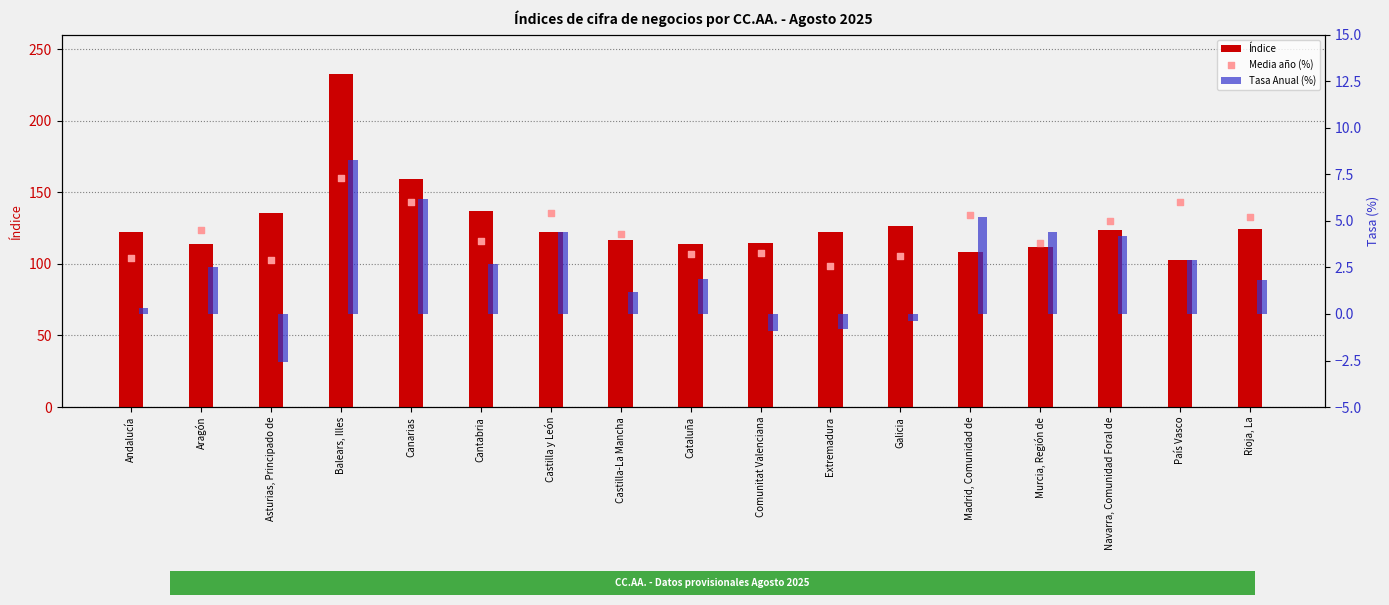

Which series has the largest Y range (max minus min)?

Índice